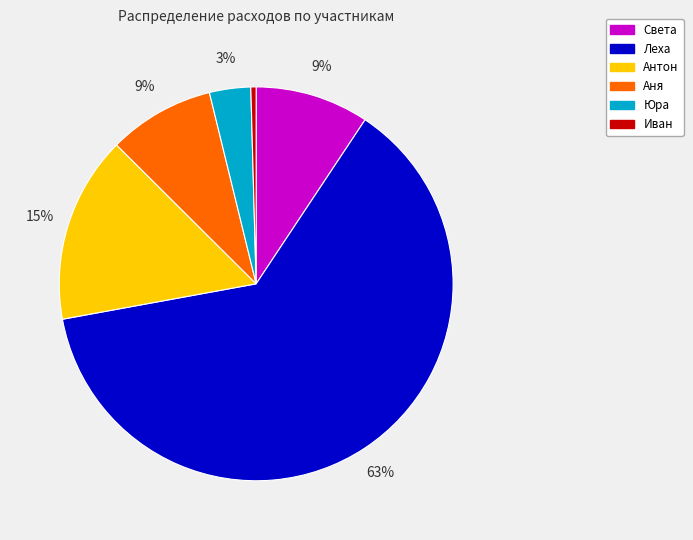

Which category has the biggest portion of the pie?

Леха